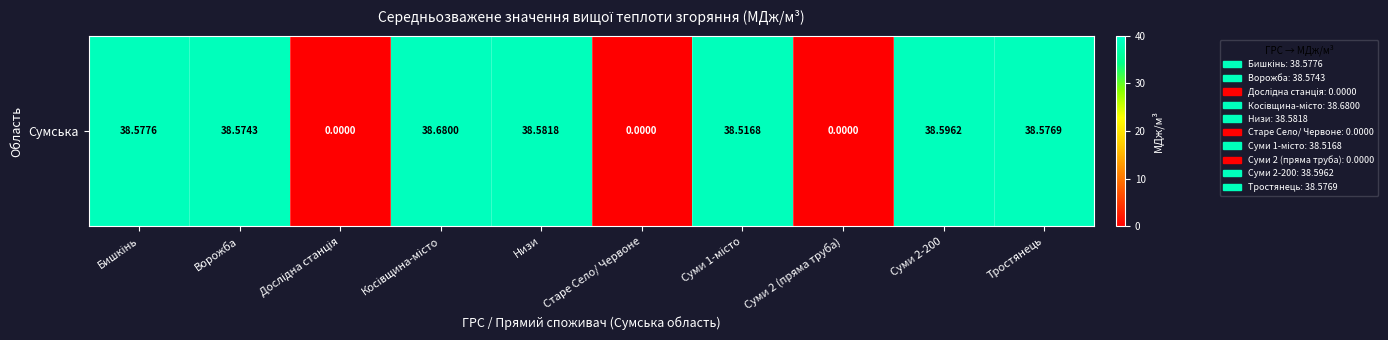

List the labels in order of value, largest first.

Косівщина-місто, Суми 2-200, Низи, Бишкінь, Тростянець, Ворожба, Суми 1-місто, Дослідна станція, Старе Село/ Червоне, Суми 2 (пряма труба)